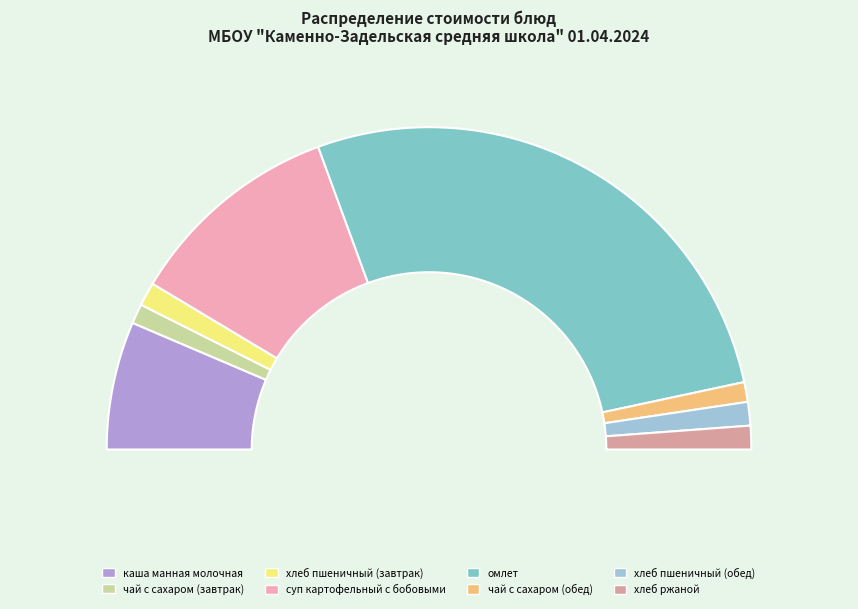

To the nearest percent, what portion does хлеб пшеничный (завтрак) represent?

2%